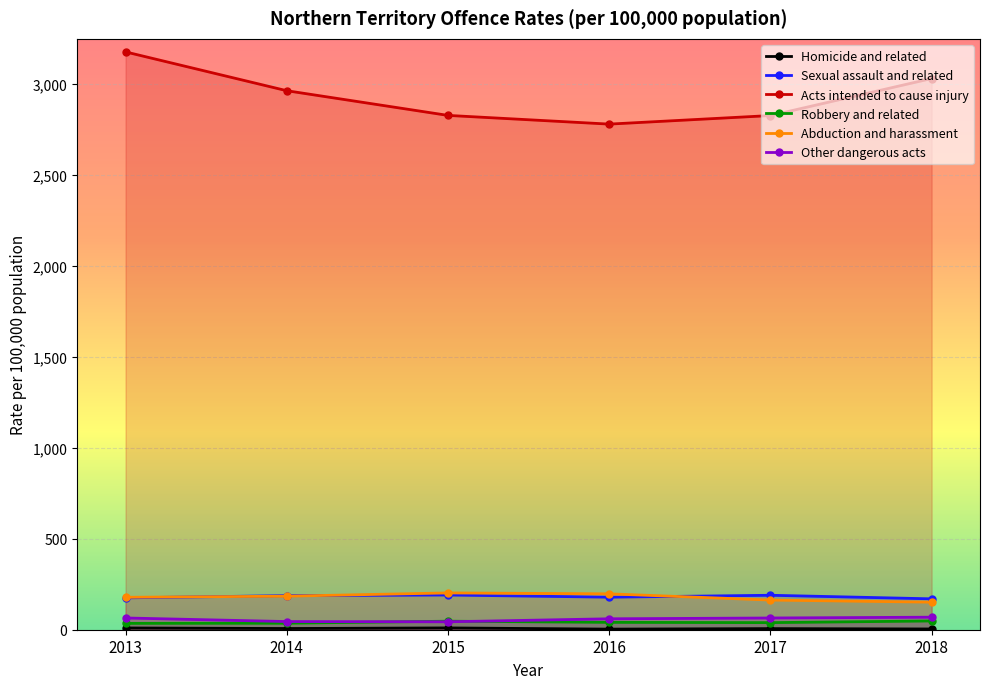

What is the difference between the highest and lowest values at 2015?

2819.0